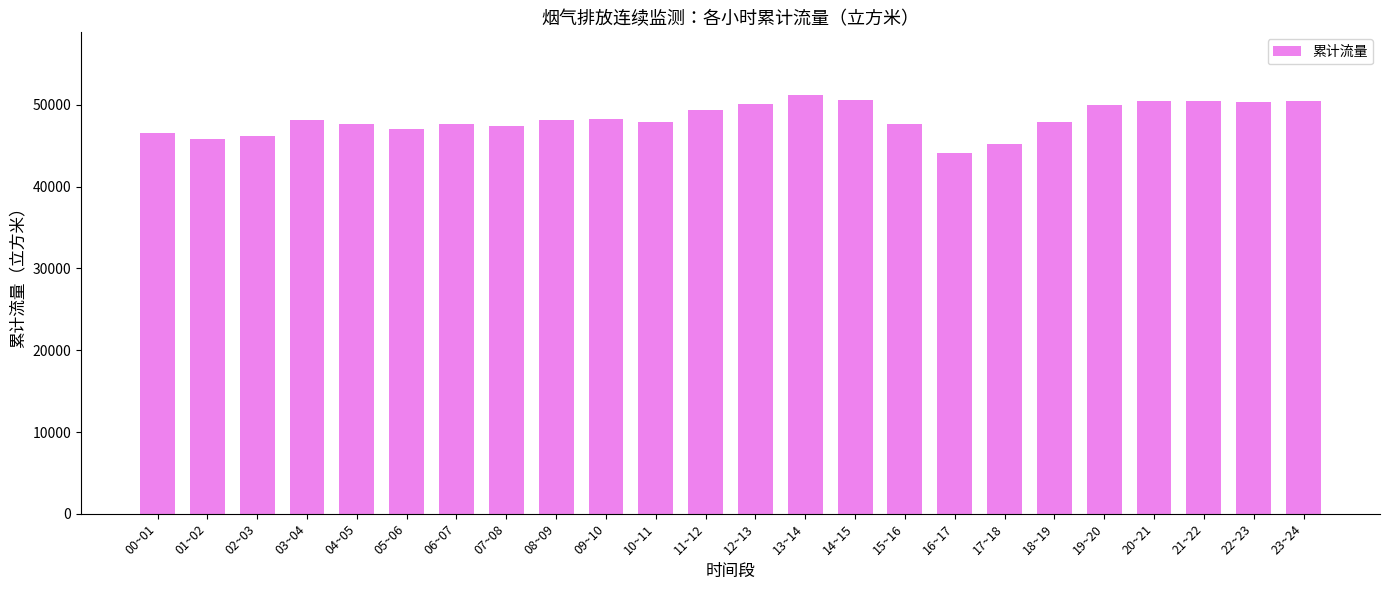

How many bars are there in total?

24